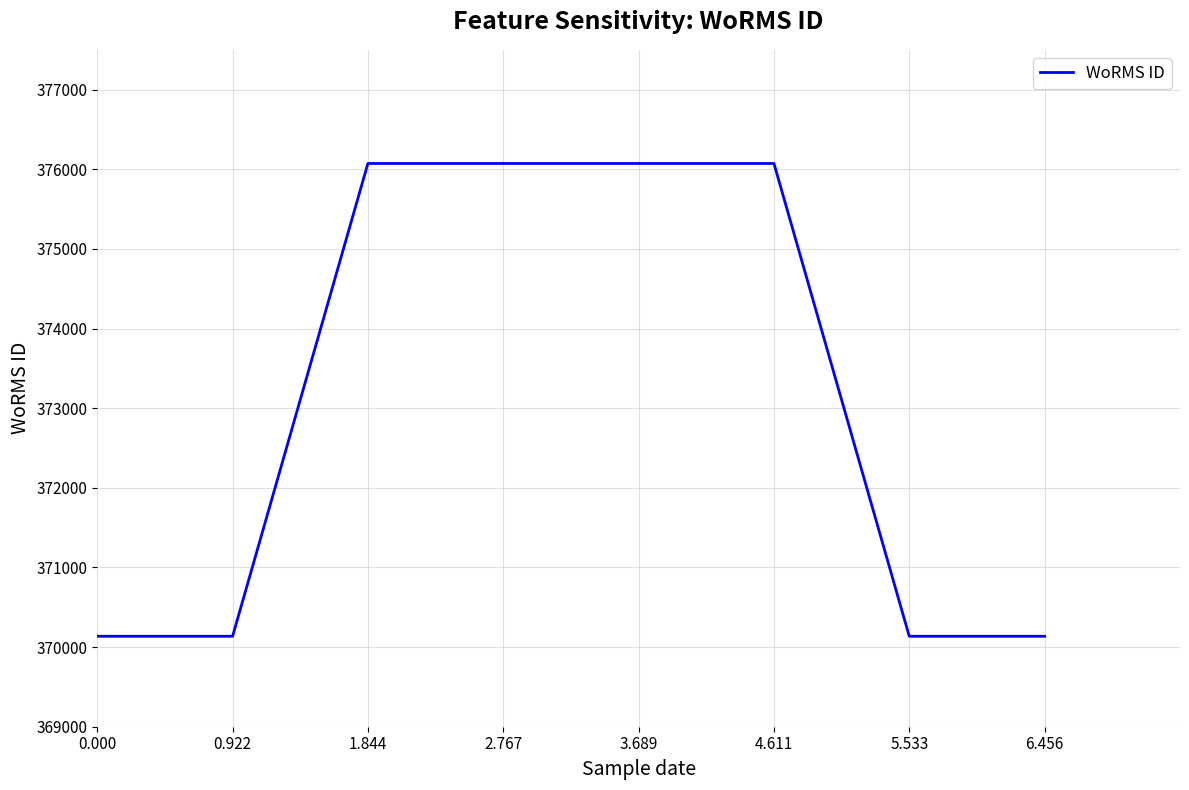

Reading left to right, list all the values displayed in this chart.

0.000=370136	0.922=370136	1.844=376073	2.767=376073	3.689=376073	4.611=376073	5.533=370136	6.456=370136